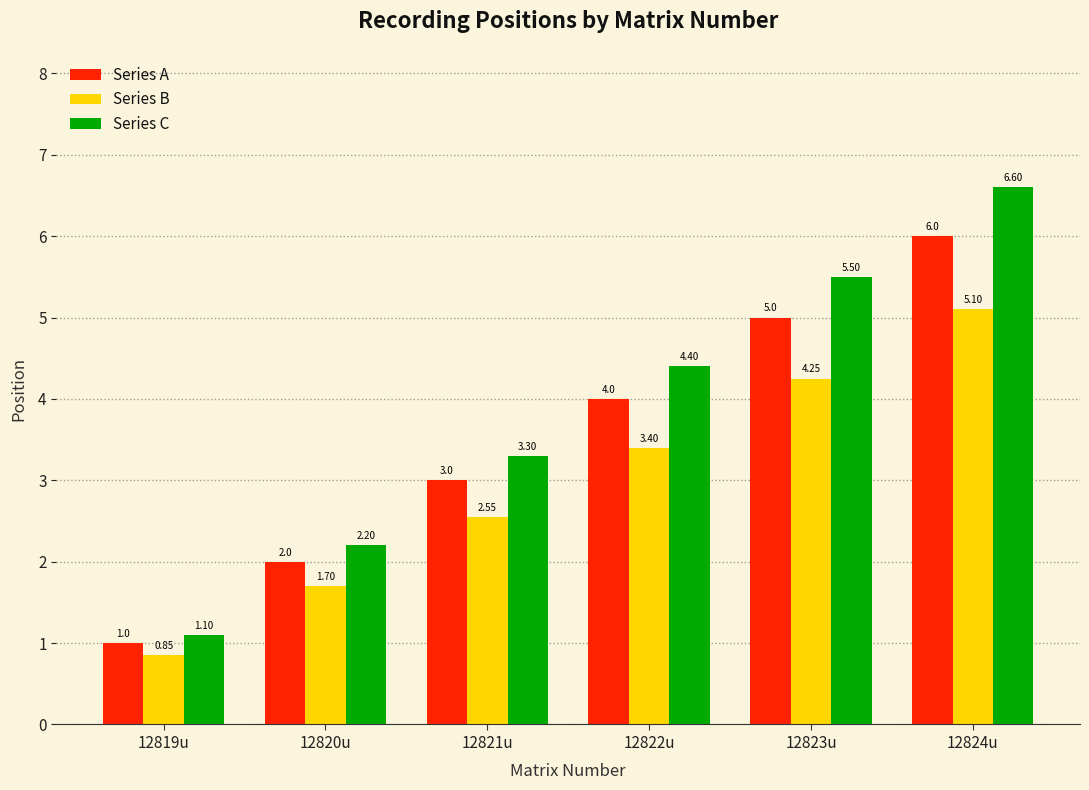

Which series has the widest spread of values?

Series C